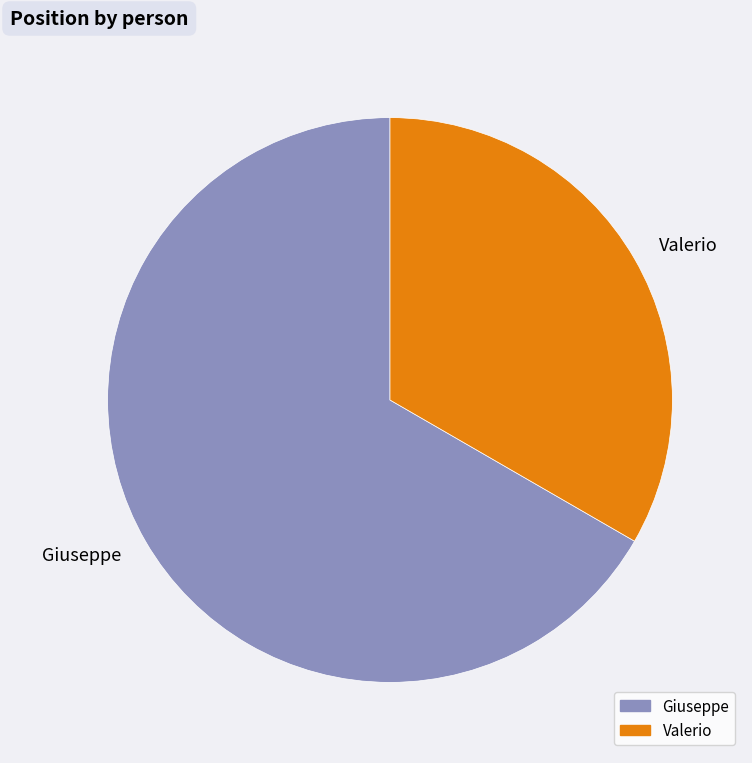

What is the smallest slice in the pie chart?

Valerio